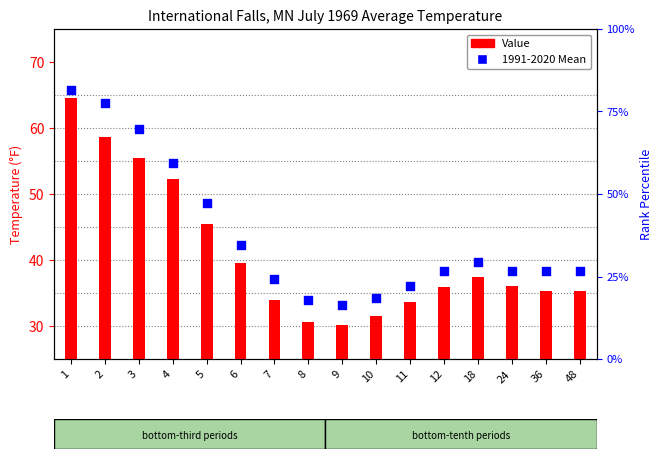

What are all the series names shown in the legend?

Value, 1991-2020 Mean